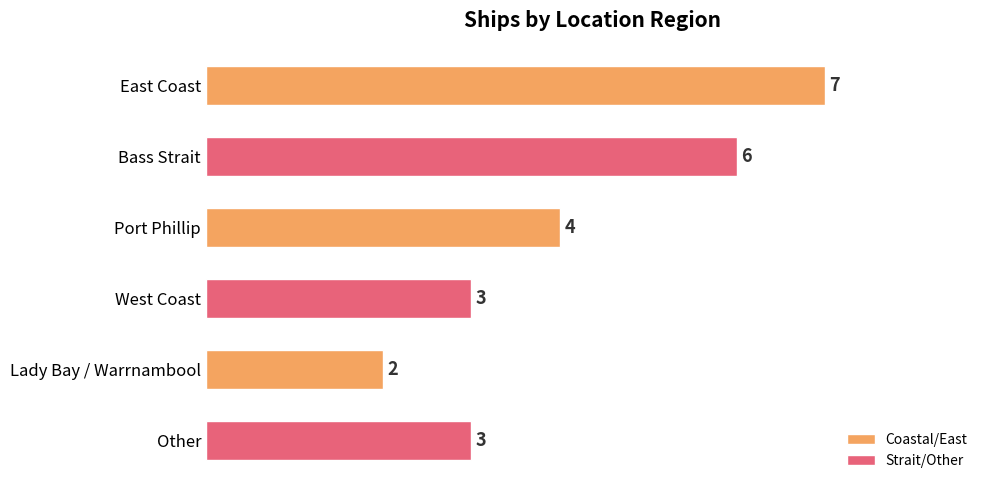

What is the difference between the second highest and minimum values?

4